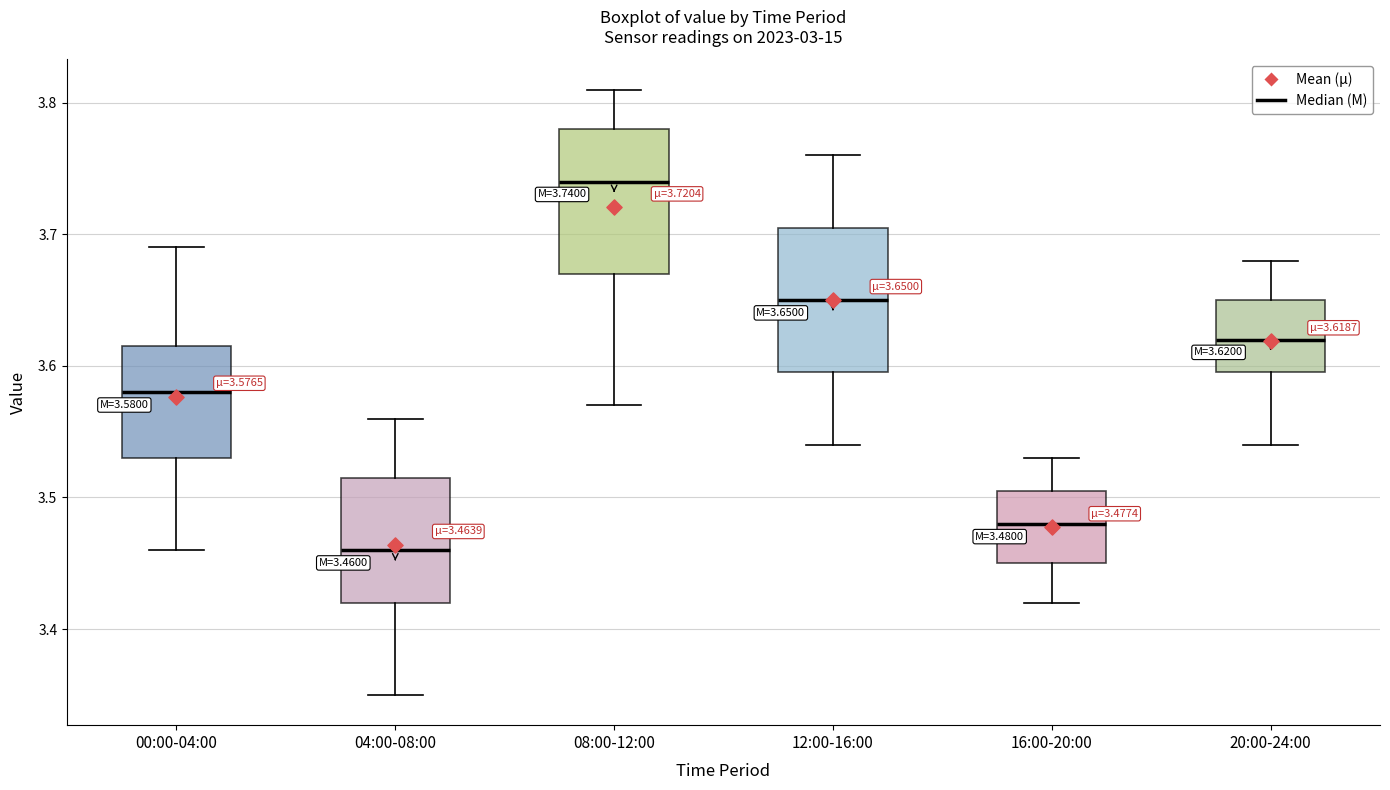

Which box's median line is the lowest?

04:00-08:00